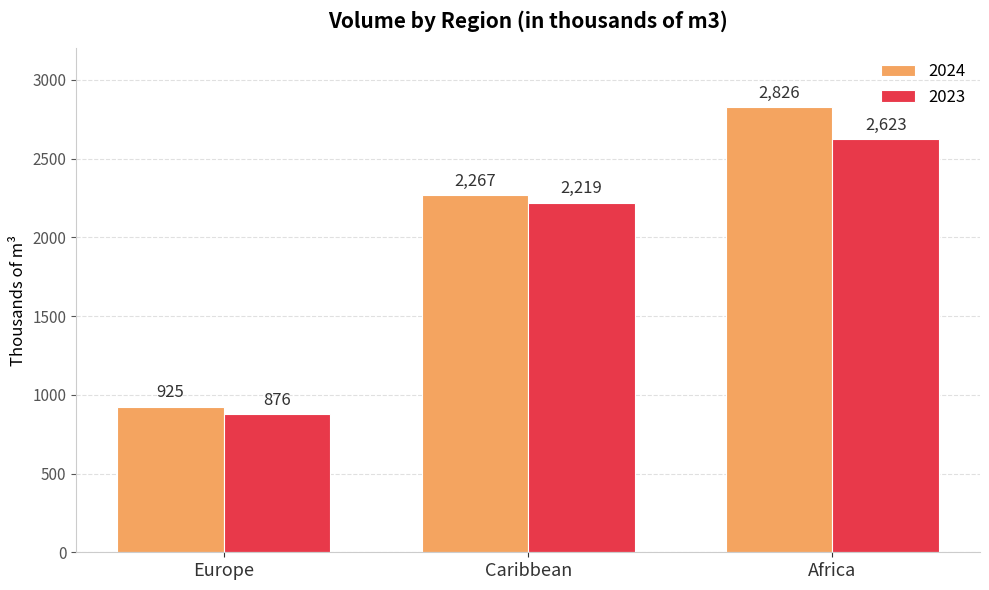

At which label is 2024 closest to 1875?

Caribbean